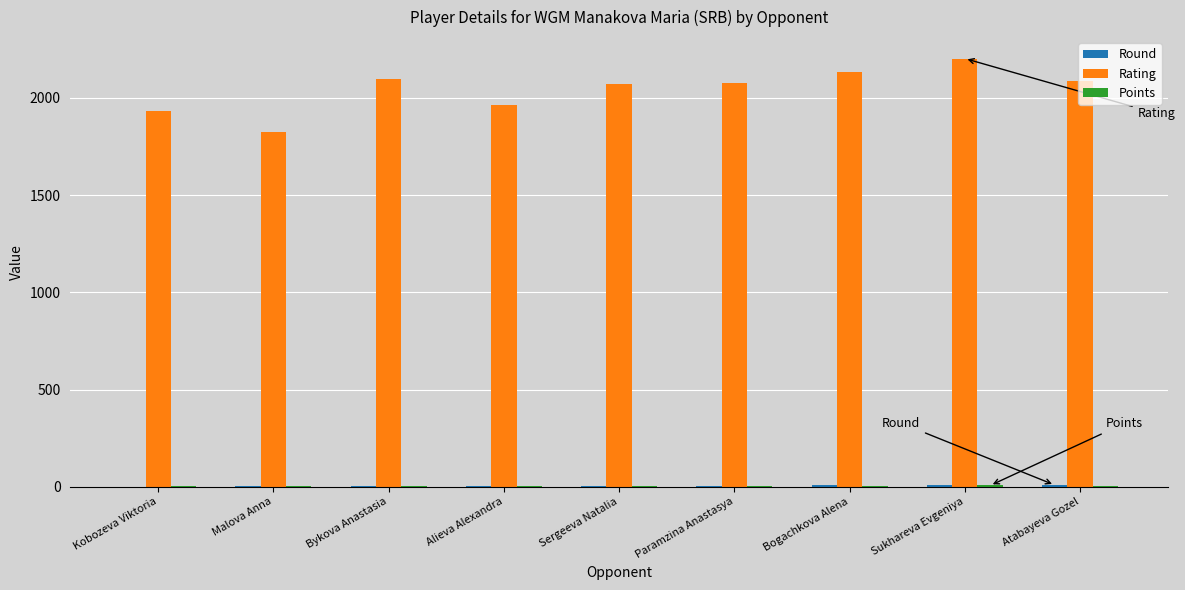

Between Malova Anna and Bykova Anastasia, which series saw the biggest shift?

Rating